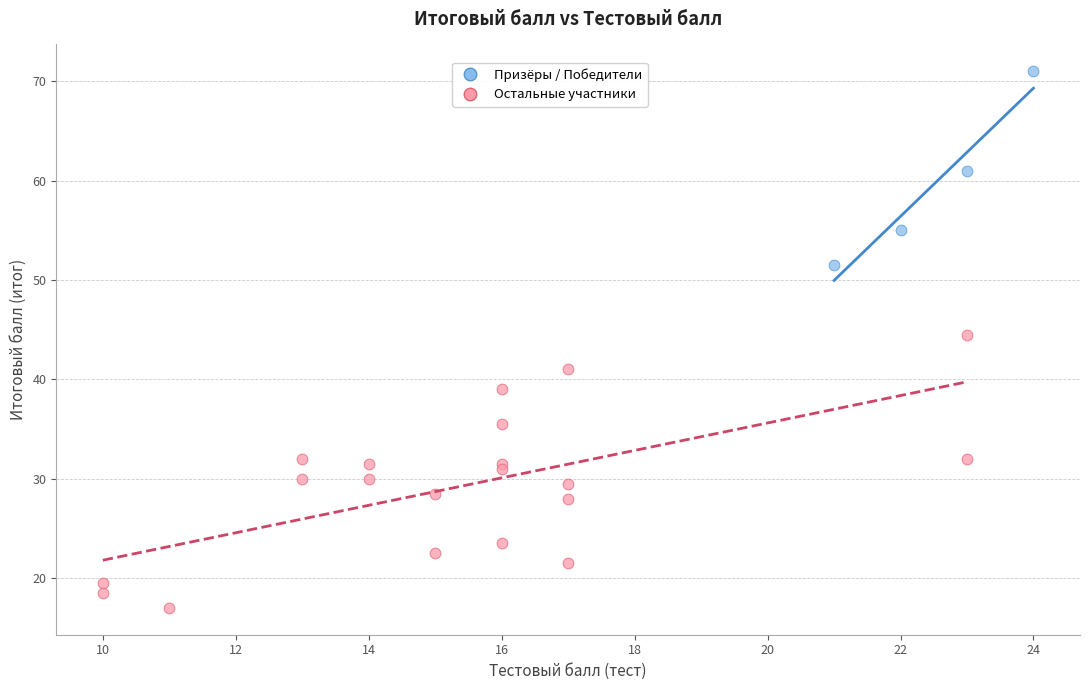

Which series contains the lowest Y value?

Остальные участники